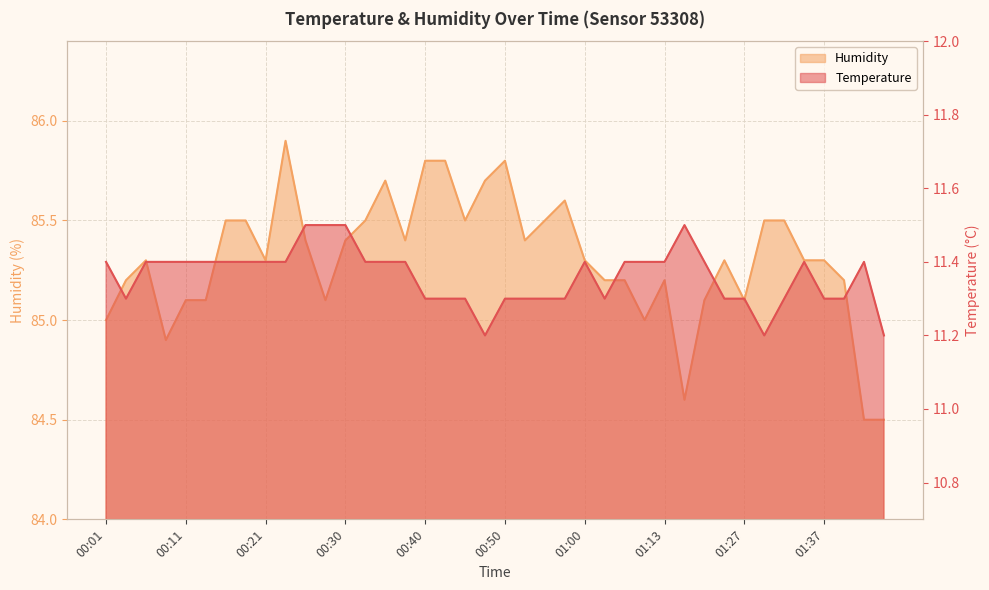

List the series in order of their peak value, lowest first.

temperature, humidity